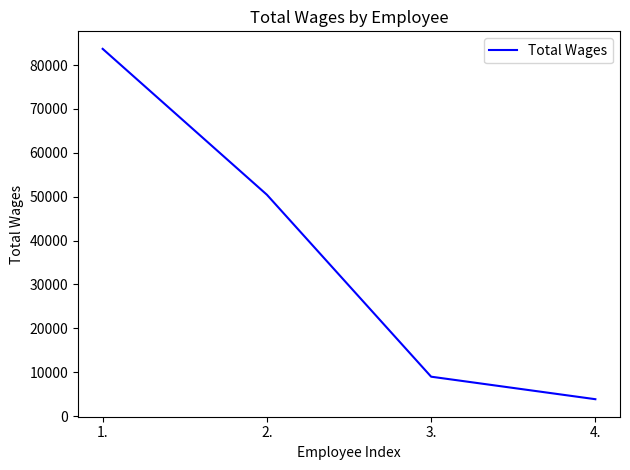

Which has a higher value, 2. or 4.?

2.